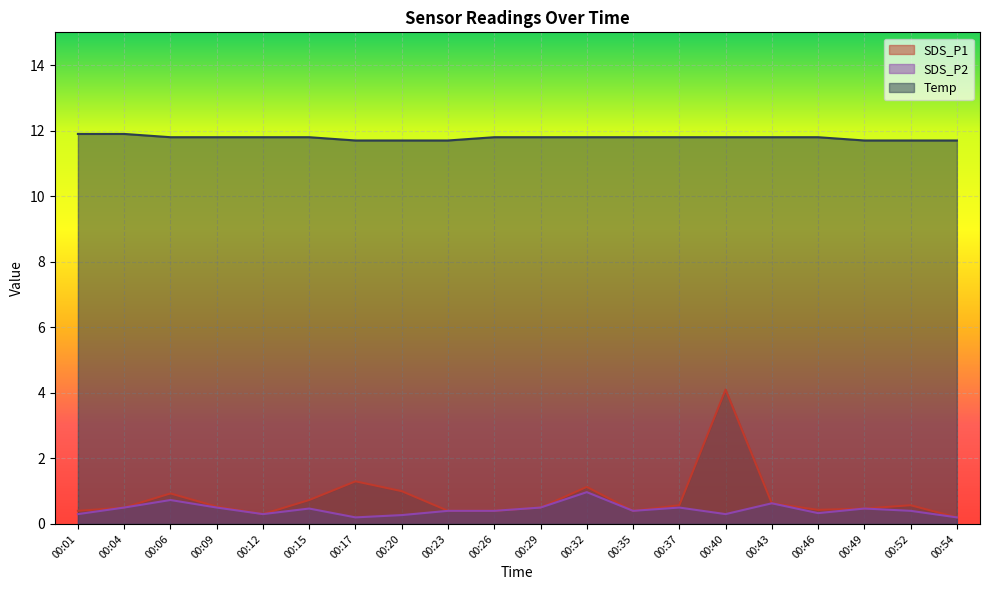

True or false: Temp and SDS_P1 intersect in this chart.

False